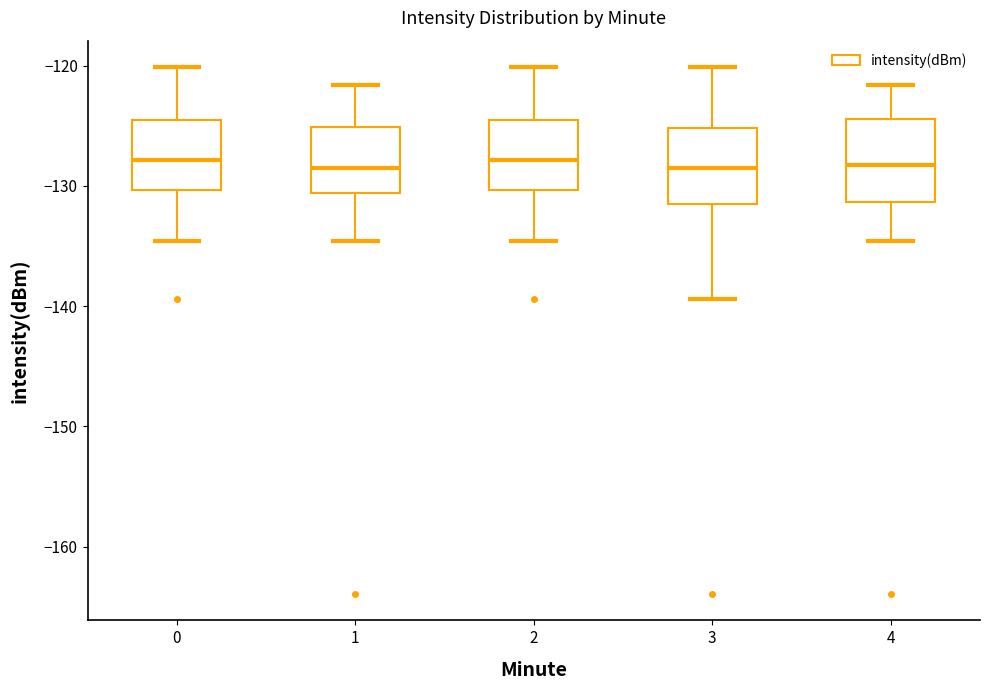

Reading left to right, read every box against the y-axis: the position of its median line, the range the box covers, and the ends of its whiskers. The values are not printed on the chart, so give them approximately, as read against the axis.

0: median -128, box -130 to -125, whiskers -135 to -120
1: median -129, box -131 to -125, whiskers -135 to -122
2: median -128, box -130 to -125, whiskers -135 to -120
3: median -129, box -131 to -125, whiskers -139 to -120
4: median -128, box -131 to -124, whiskers -135 to -122